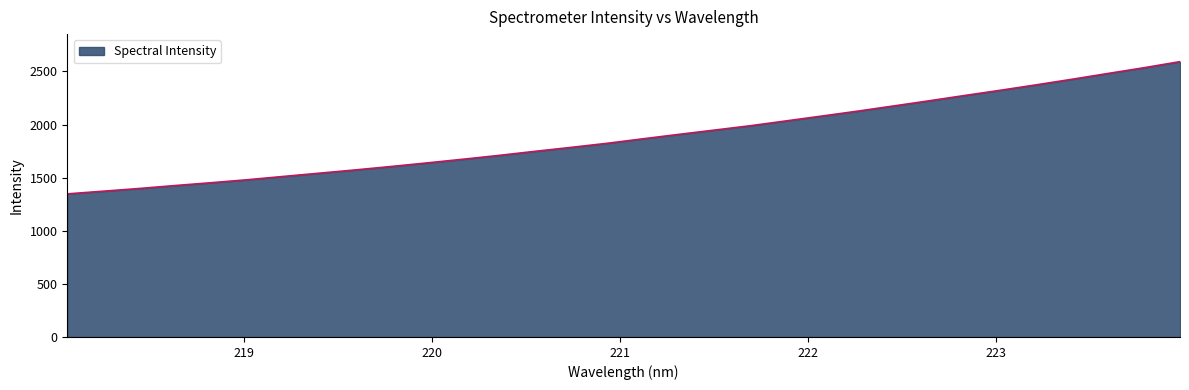

What is the difference between the maximum and minimum values?

1245.1